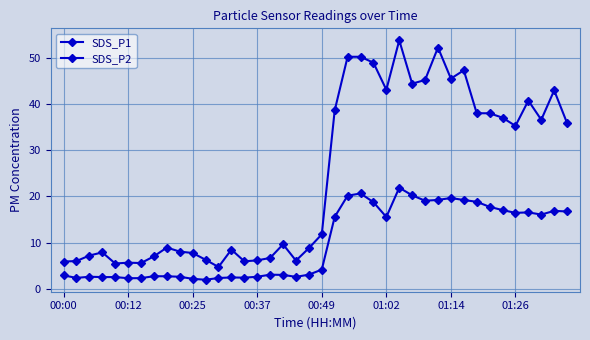

At how many categories does at least one series exceed 24?

19